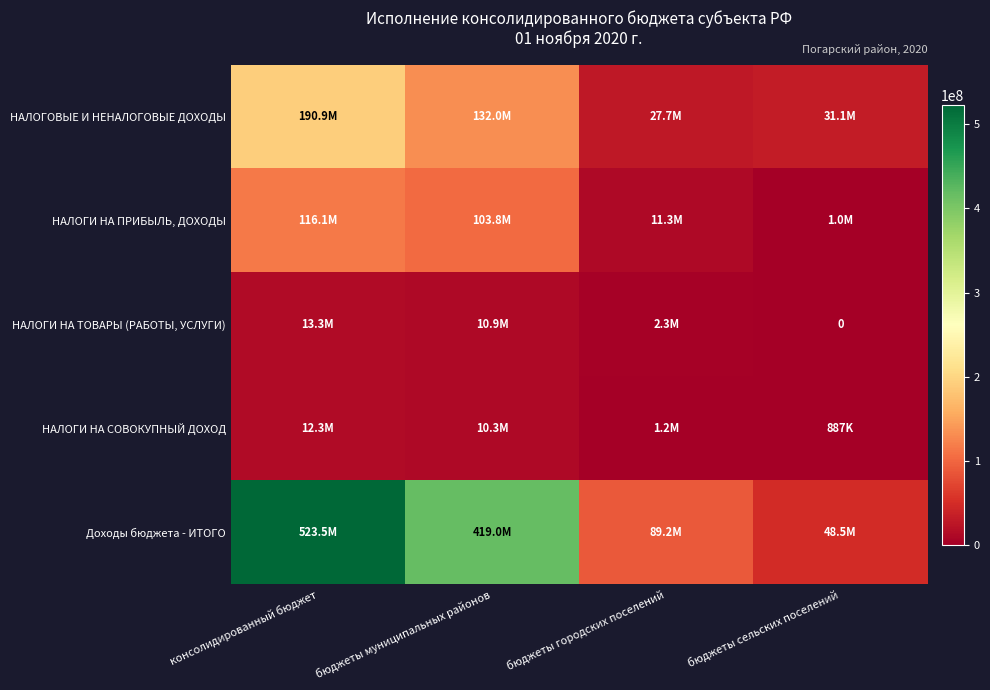

What is the difference between the maximum and second lowest values in the НАЛОГИ НА СОВОКУПНЫЙ ДОХОД series?

11163365.0